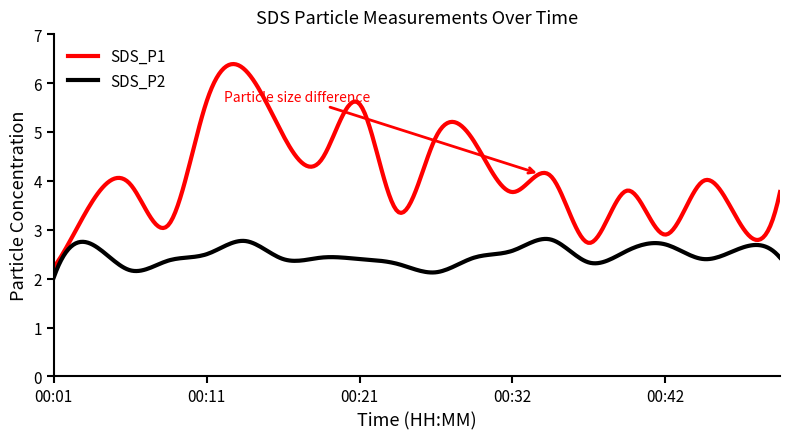

Which series has the largest total across all categories?

SDS_P1